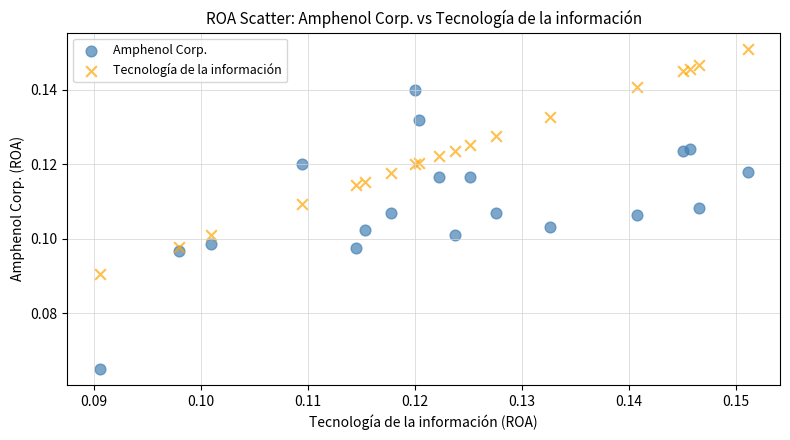

Which series reaches the minimum Y coordinate?

Amphenol Corp.